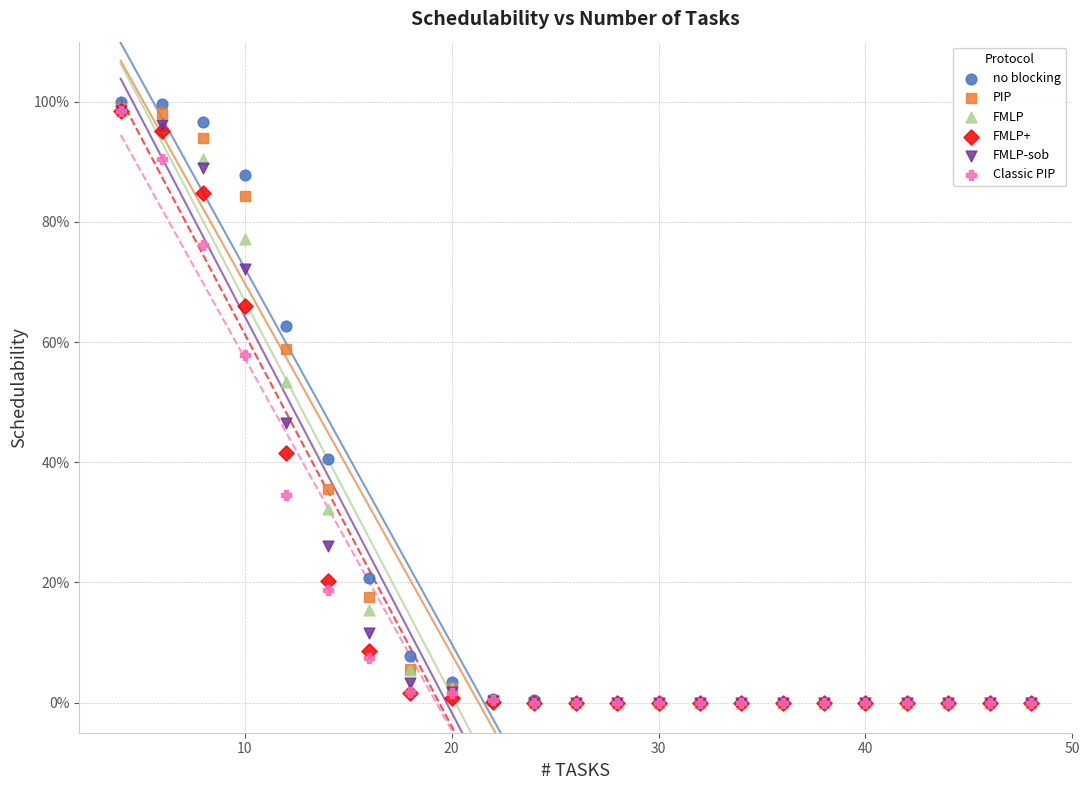

What are all the series names shown in the legend?

no blocking, PIP, FMLP, FMLP+, FMLP-sob, Classic PIP